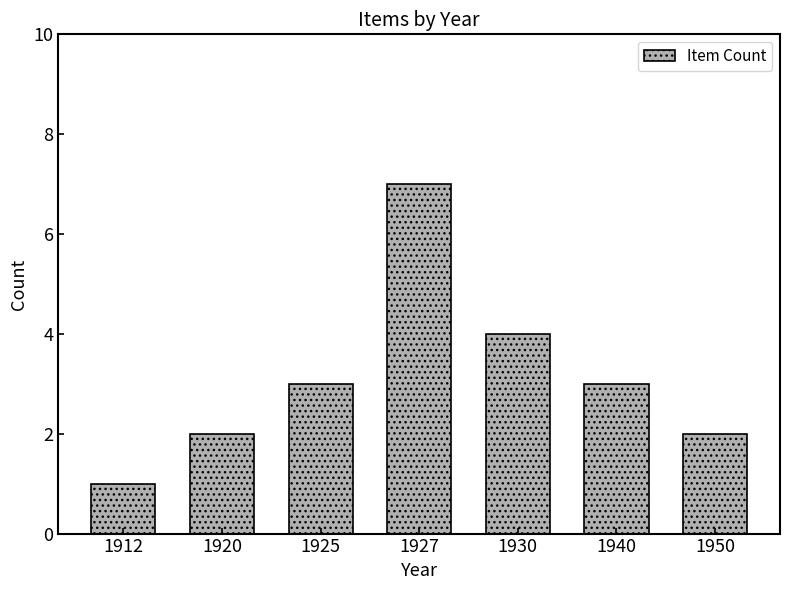

How many distinct data groups are displayed?

1